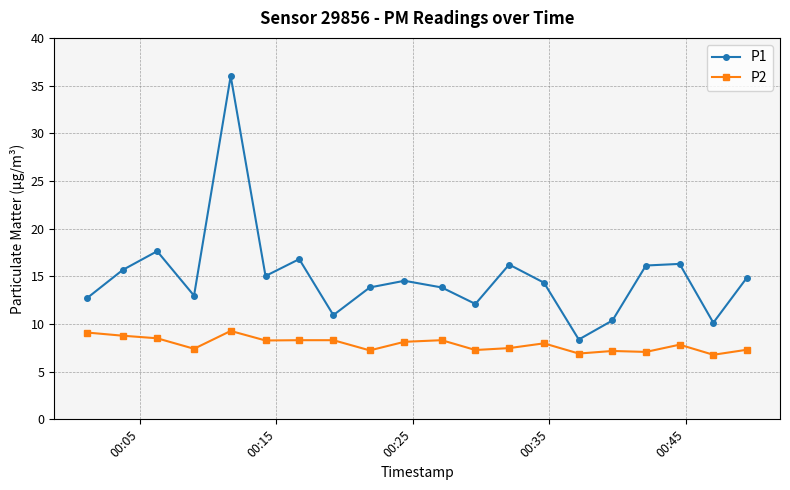

Count the number of categories in the chart.

20